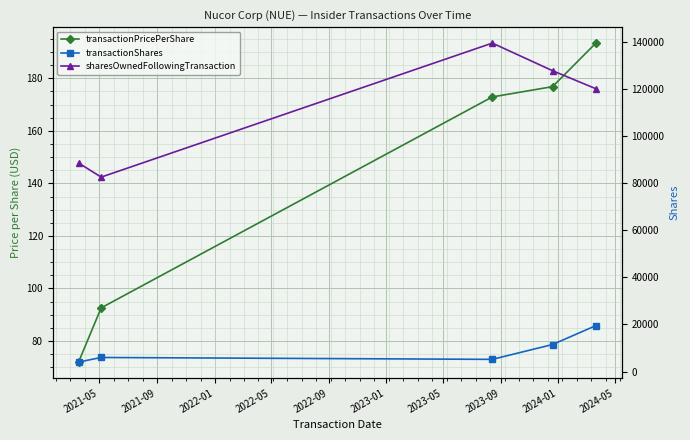

How many lines are shown in the chart?

3